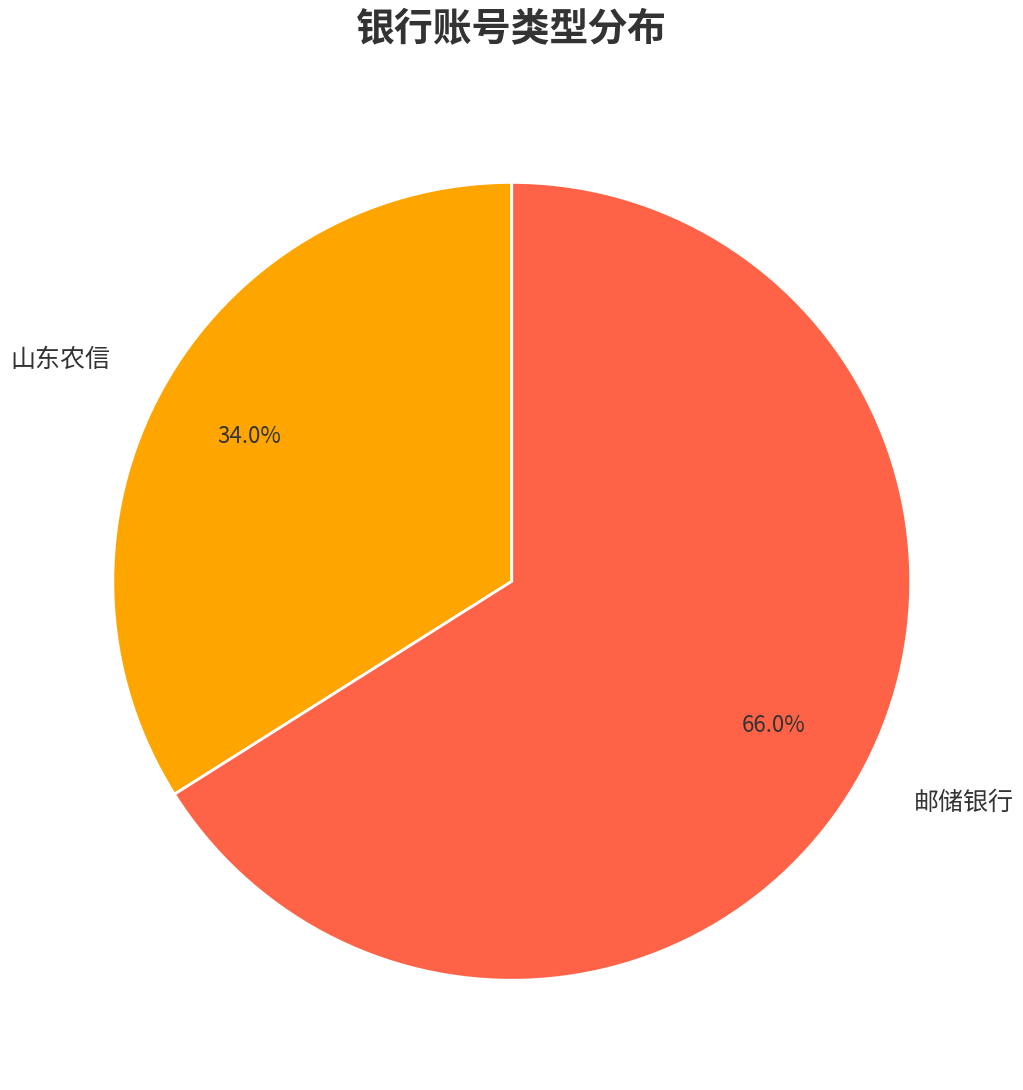

Which slice is the smallest?

山东农信